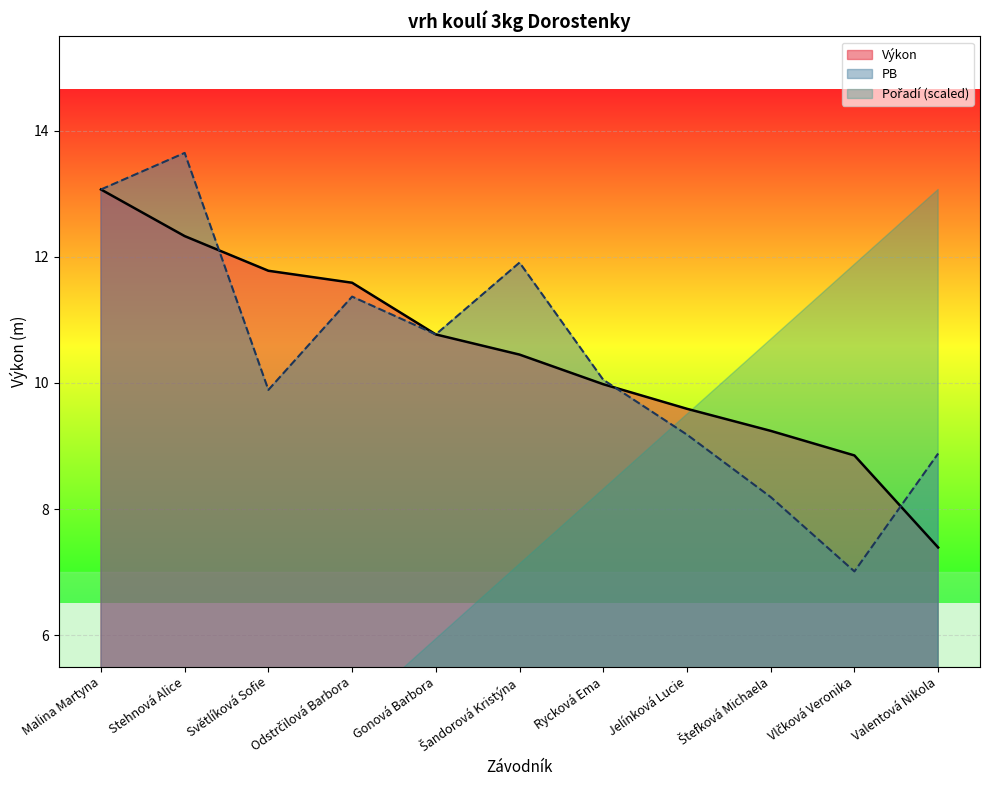

Reading right to left, what are all the values shown in this chart?

Výkon: 7.4	8.8	9.2	9.6	10.0	10.4	10.8	11.6	11.8	12.3	13.1
PB: 8.9	7.0	8.2	9.2	10.1	11.9	10.8	11.4	9.9	13.7	13.1